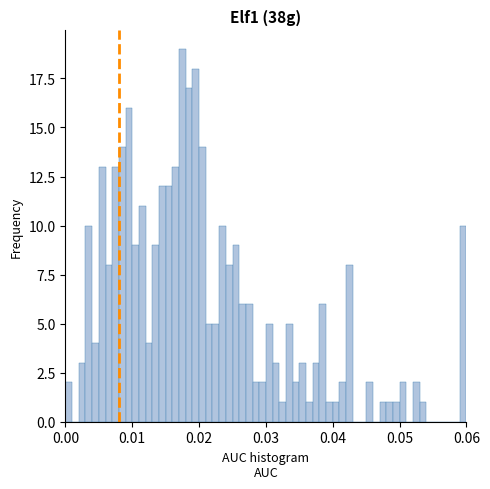

Around what value on the x-axis is the tallest bar? Give the approximate position of its centre, as read against the axis.

0.018